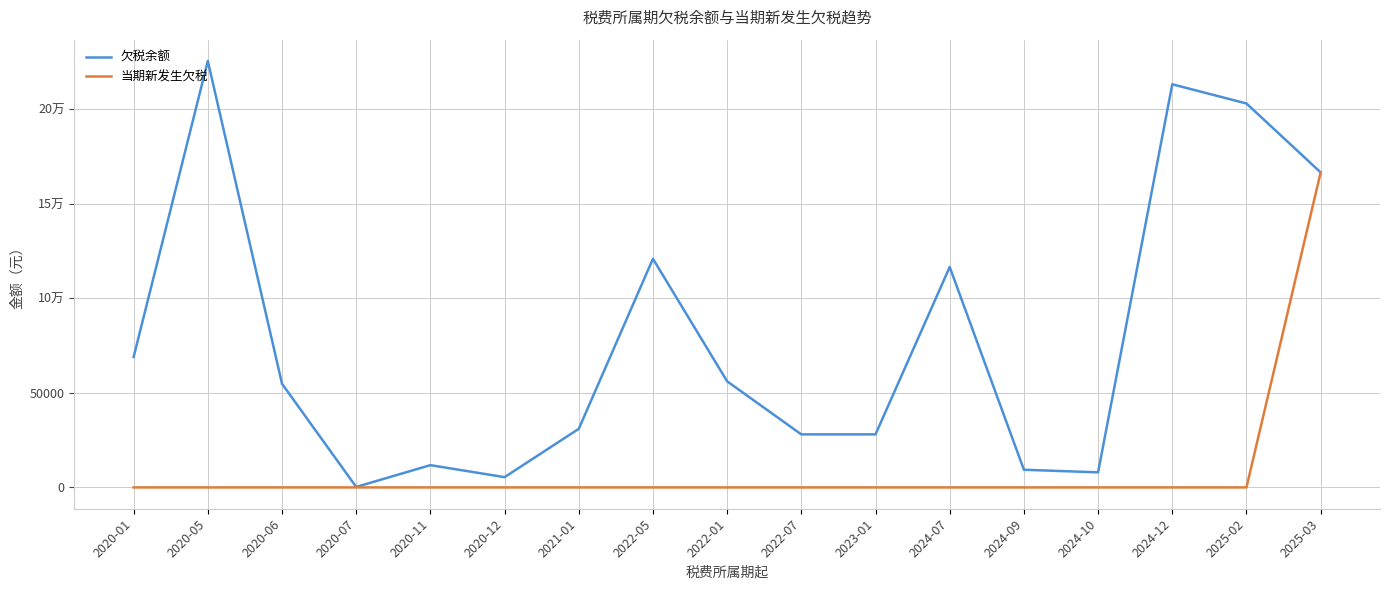

What is the difference between the highest and lowest values at 2022-05?

120857.1